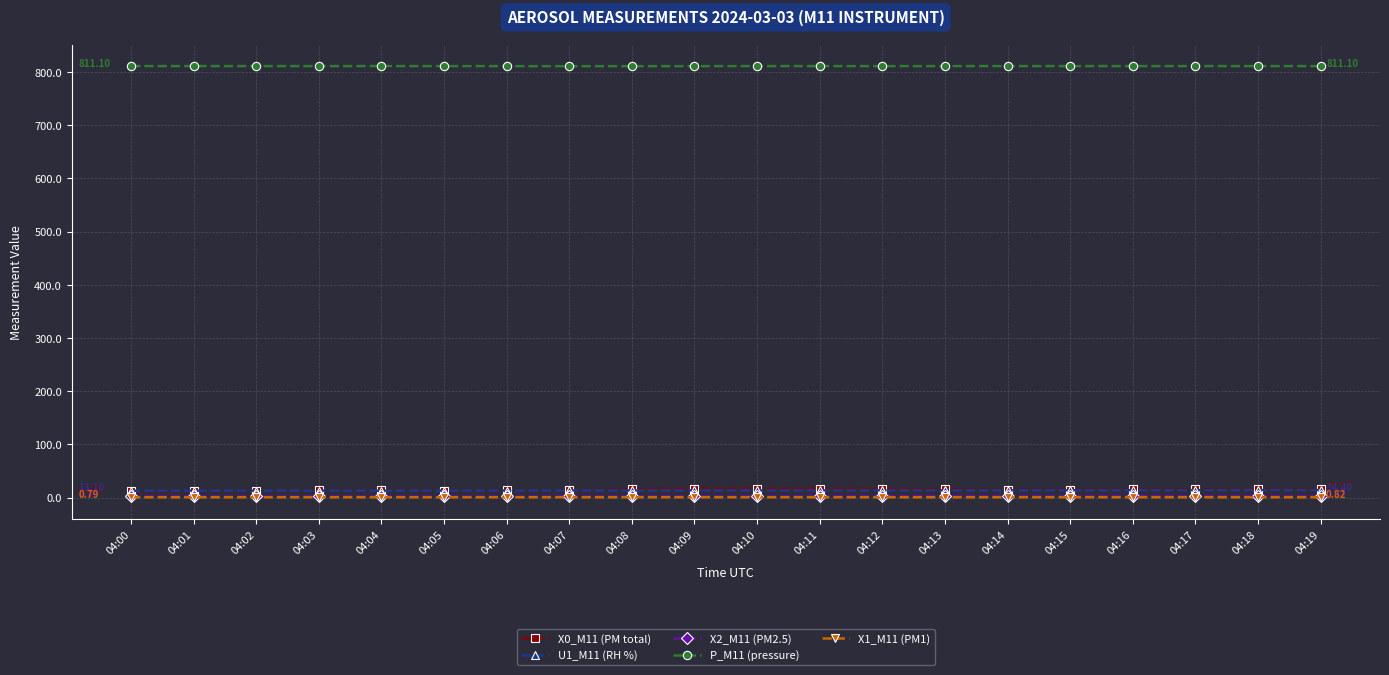

What is the average value of the P_M11 (pressure) series?

811.1